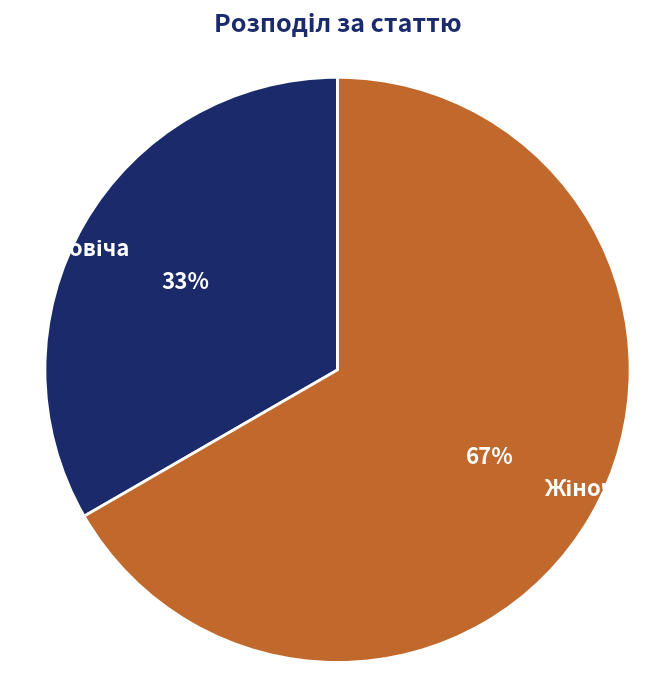

To the nearest percent, what is the average slice percentage?

50%